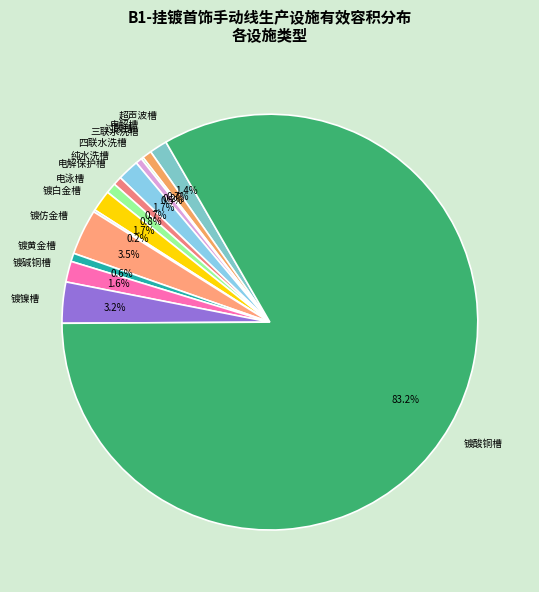

What is the largest slice in the pie chart?

镀酸铜槽